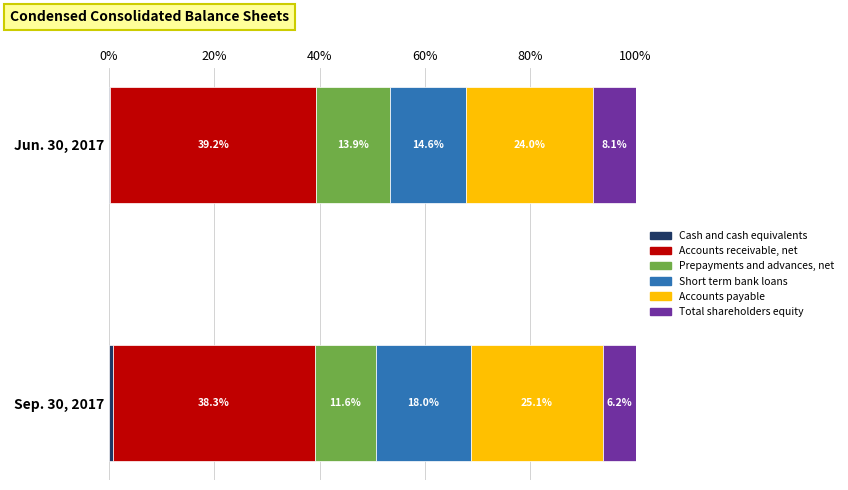

What is the total value across all series at Jun. 30, 2017?

100.0